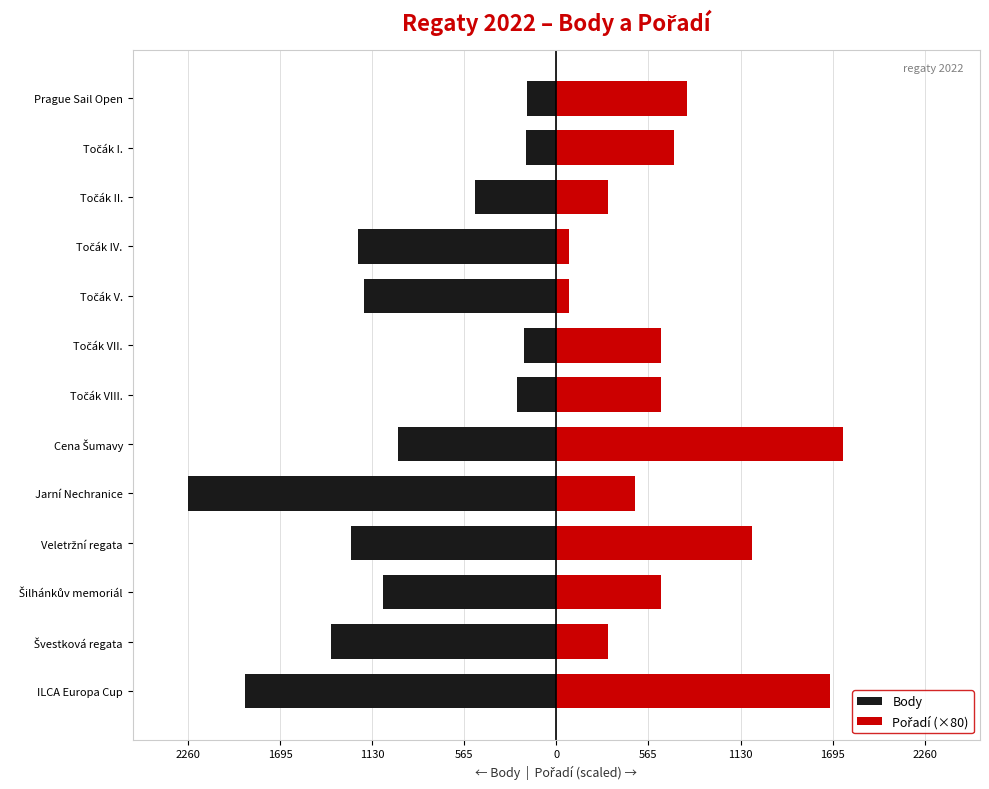

What is the difference between the maximum and minimum values in the Body series?

2080